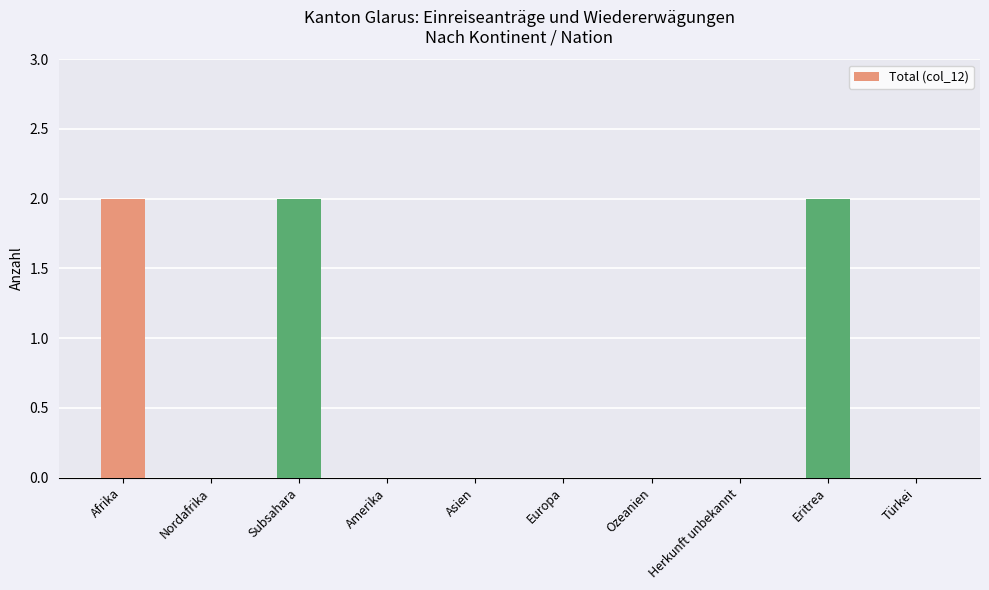

Reading right to left, what are all the values shown in this chart?

0	2	0	0	0	0	0	2	0	2